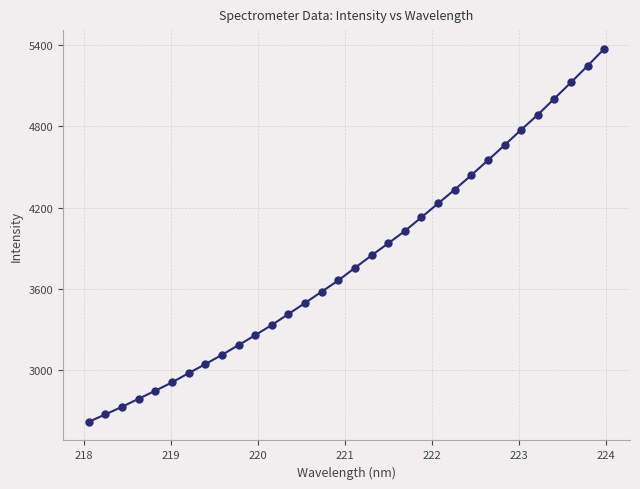

What is the minimum value shown in the chart?

2621.4